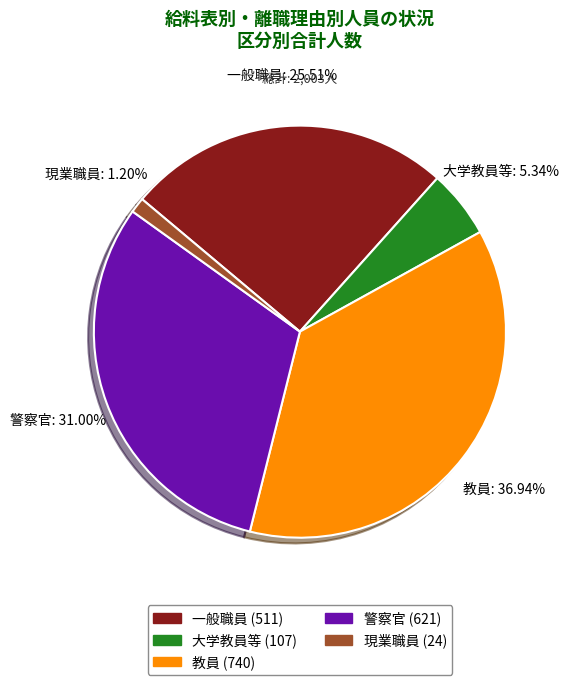

Rank the categories by value from highest to lowest.

教員, 警察官, 一般職員, 大学教員等, 現業職員